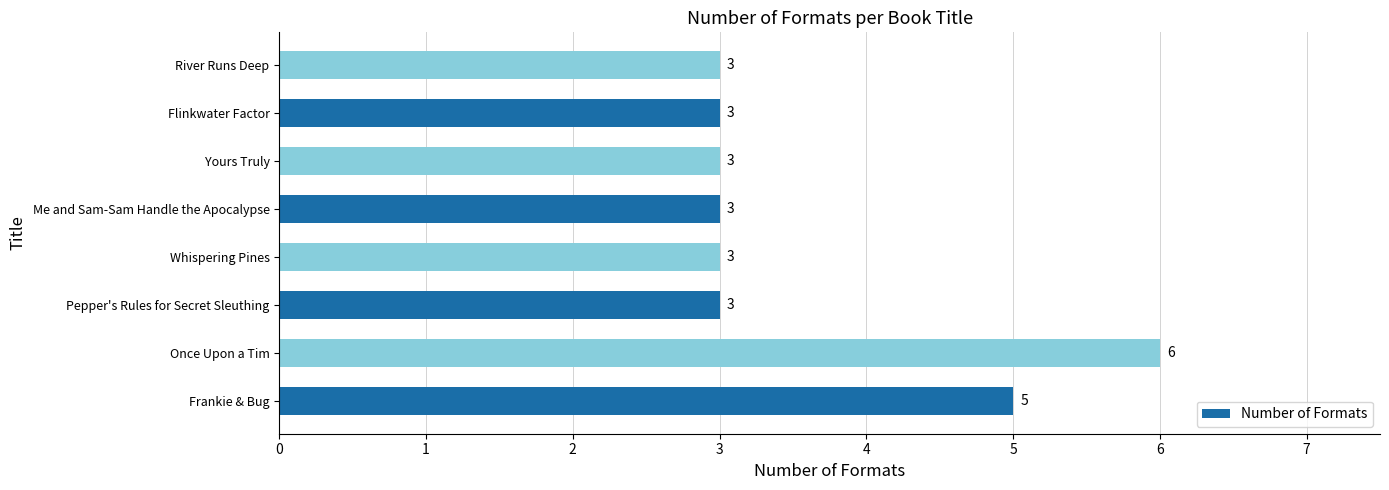

Does the chart contain any negative values?

No